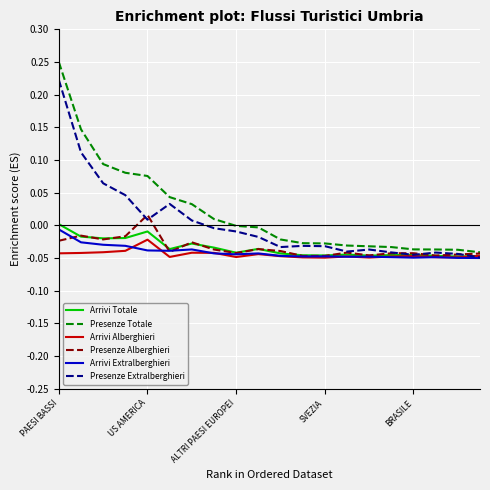

Does the chart have visible grid lines?

Yes